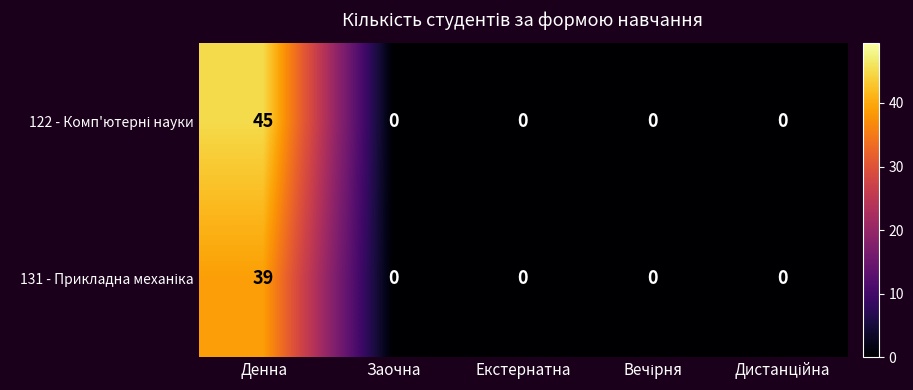

Which category has the highest value across all series?

Денна